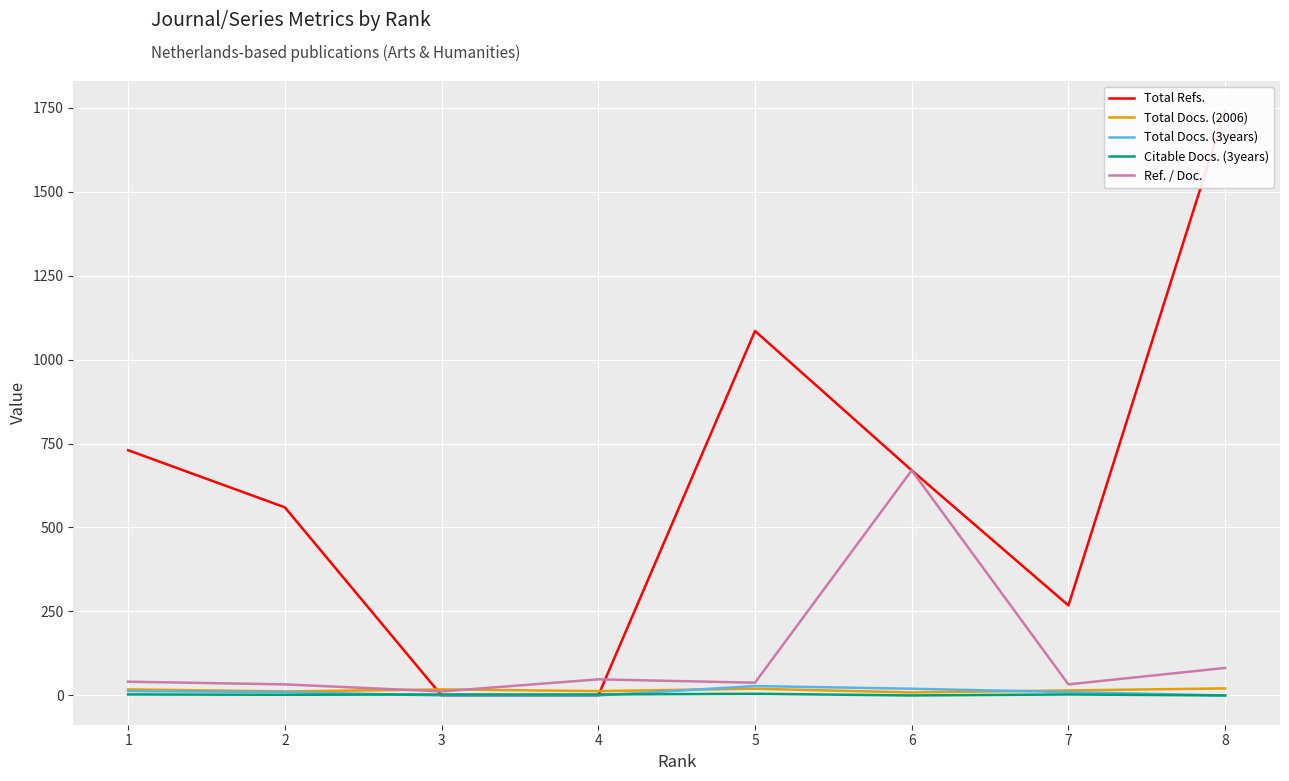

Reading left to right, list all the values displayed in this chart.

Total Refs.: 730	560	0	0	1085	670	268	1742
Total Docs. (2006): 18	12	18	13	20	9	15	21
Total Docs. (3years): 13	10	0	0	28	20	10	0
Citable Docs. (3years): 3	2	3	3	5	0	3	0
Ref. / Doc.: 41	33	12	48	38	670	33	82